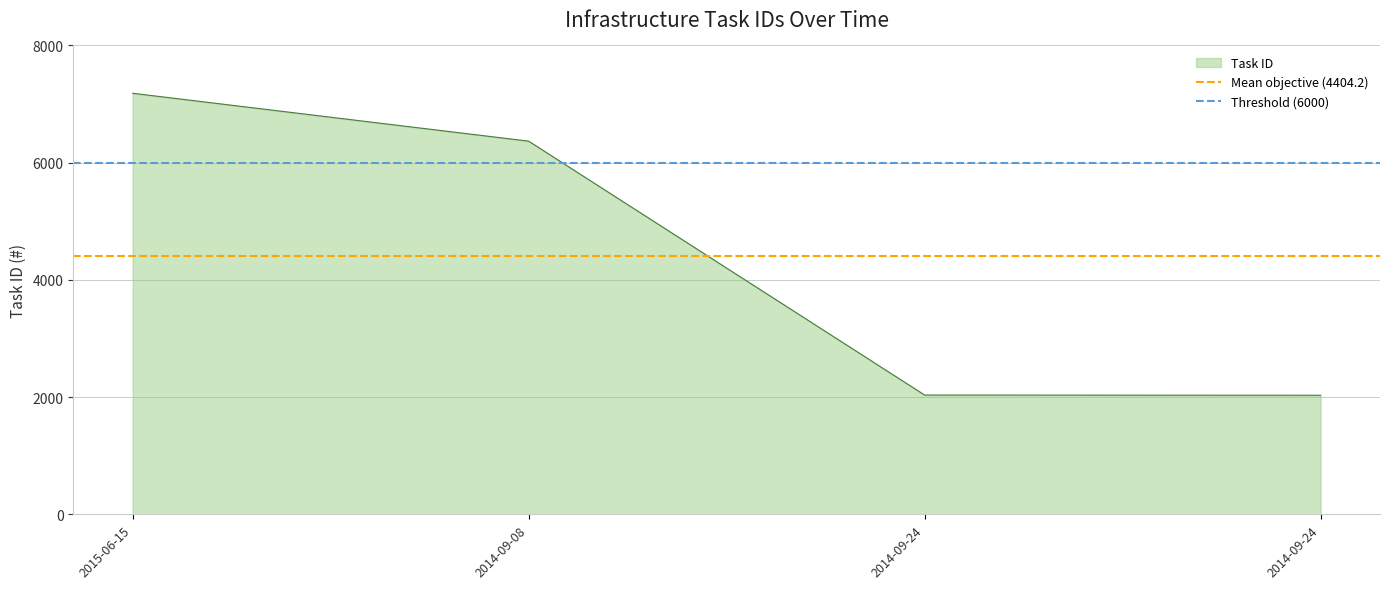

What is the average value of the Threshold (6000) series?

6000.0